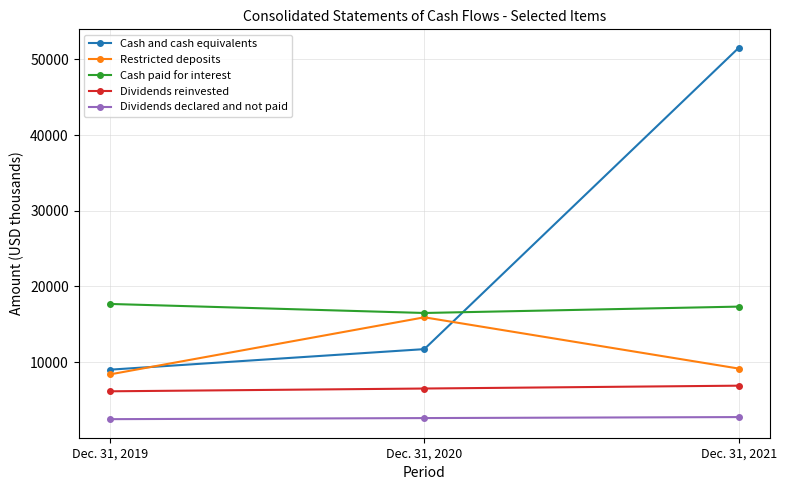

What is the average value of the Cash and cash equivalents series?

24075